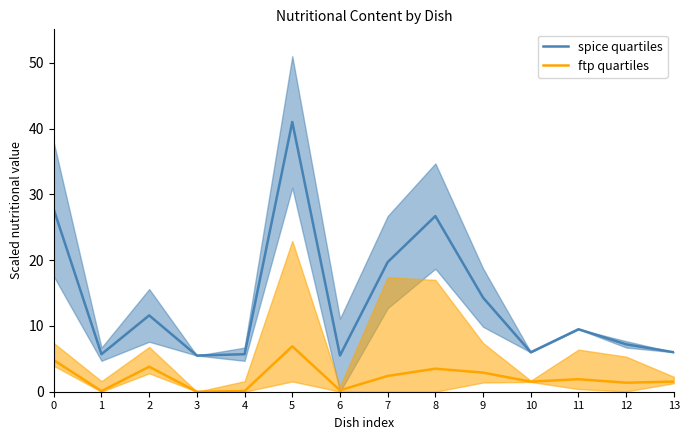

True or false: spice quartiles has a value of 5.7 at 4.

True